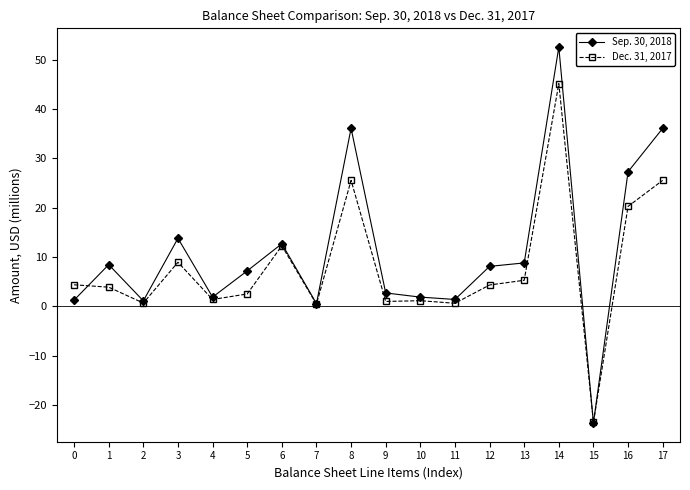

At which label is Dec. 31, 2017 closest to 10?

3